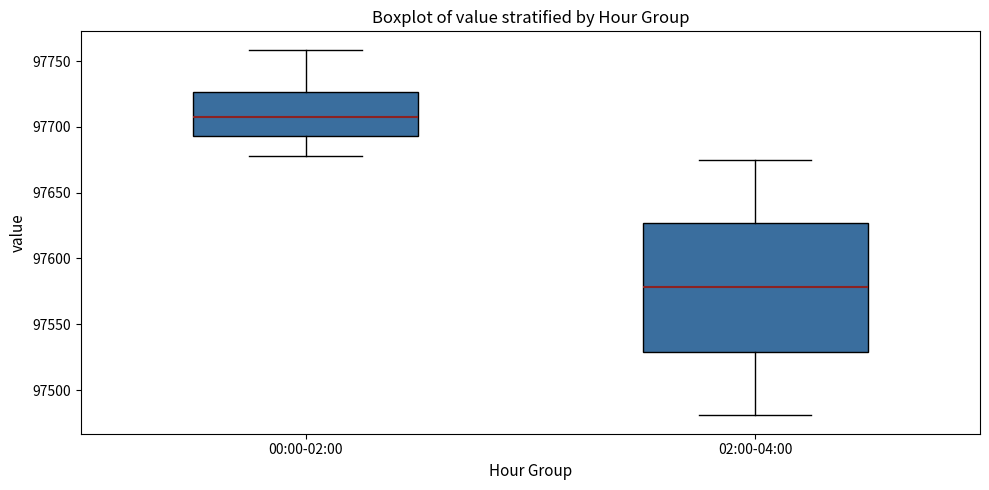

Reading left to right, transcribe this box plot: for each box, give where its median line is, the range the box spans, and where its two whiskers end, as read against the y-axis. The values are not printed on the chart, so give them approximately, as read against the axis.

00:00-02:00: median 97710, box 97695 to 97725, whiskers 97680 to 97760
02:00-04:00: median 97580, box 97530 to 97625, whiskers 97480 to 97675